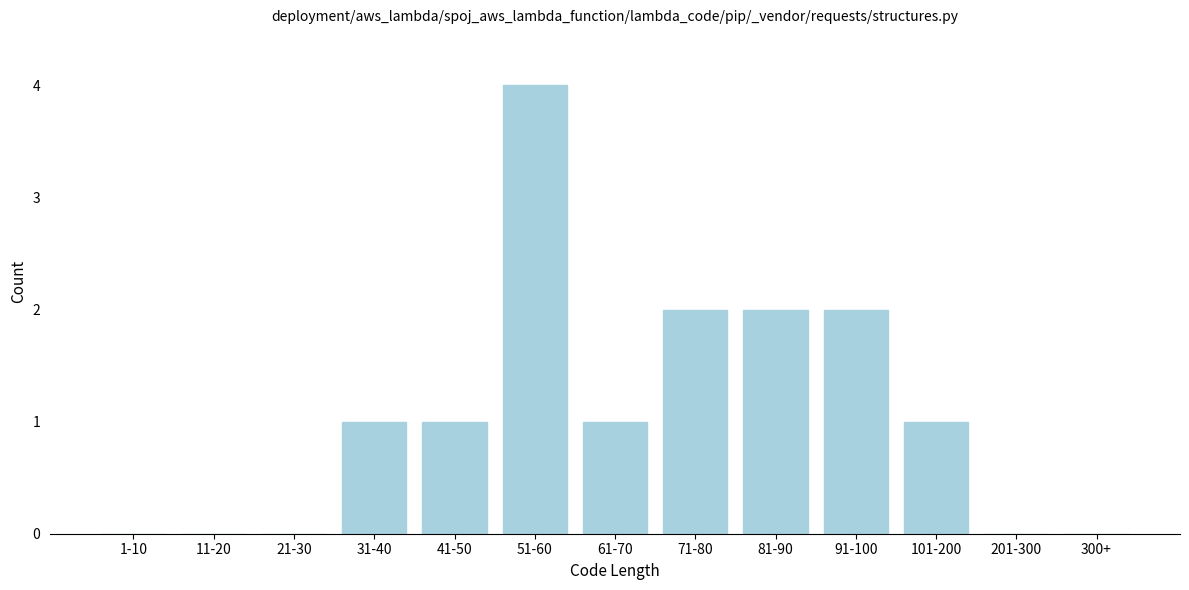

Reading left to right, what are all the values shown in this chart?

1-10=0	11-20=0	21-30=0	31-40=1	41-50=1	51-60=4	61-70=1	71-80=2	81-90=2	91-100=2	101-200=1	201-300=0	300+=0